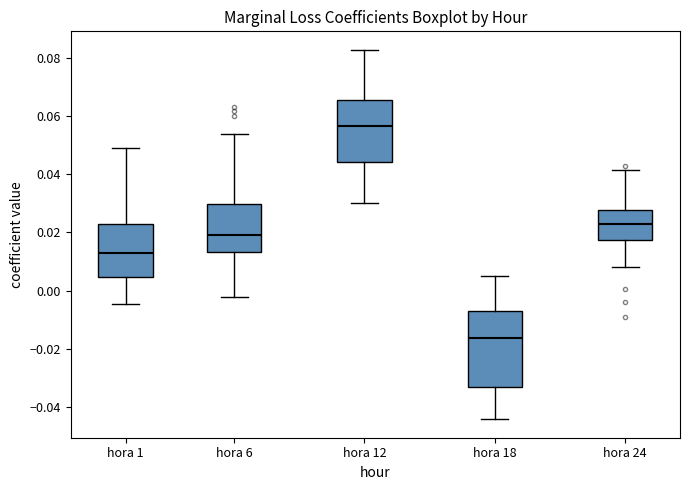

Reading left to right, read every box against the y-axis: the position of its median line, the range the box covers, and the ends of its whiskers. The values are not printed on the chart, so give them approximately, as read against the axis.

hora 1: median 0.012, box 0.004 to 0.024, whiskers -0.004 to 0.050
hora 6: median 0.020, box 0.014 to 0.030, whiskers -0.002 to 0.054
hora 12: median 0.056, box 0.044 to 0.066, whiskers 0.030 to 0.082
hora 18: median -0.016, box -0.032 to -0.006, whiskers -0.044 to 0.004
hora 24: median 0.022, box 0.018 to 0.028, whiskers 0.008 to 0.042